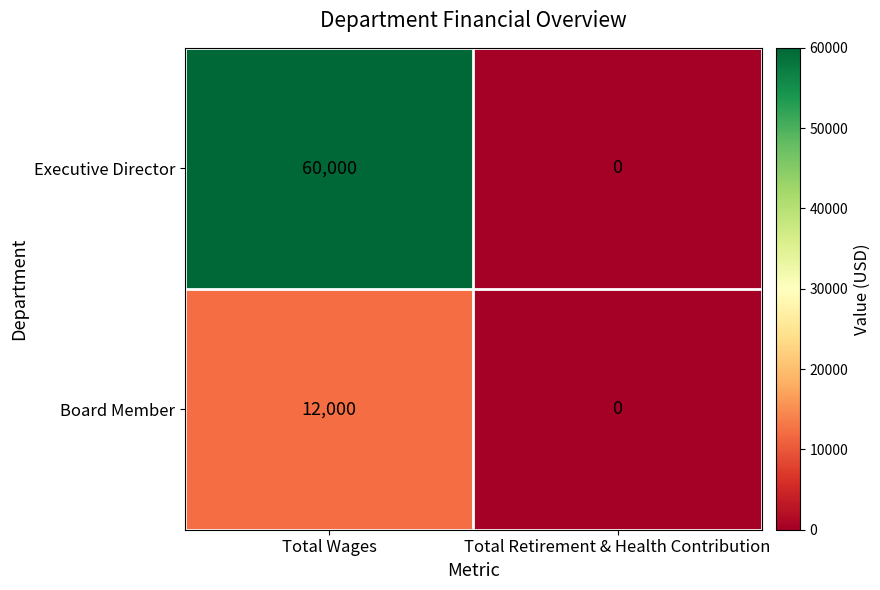

Count the number of data series in this chart.

2